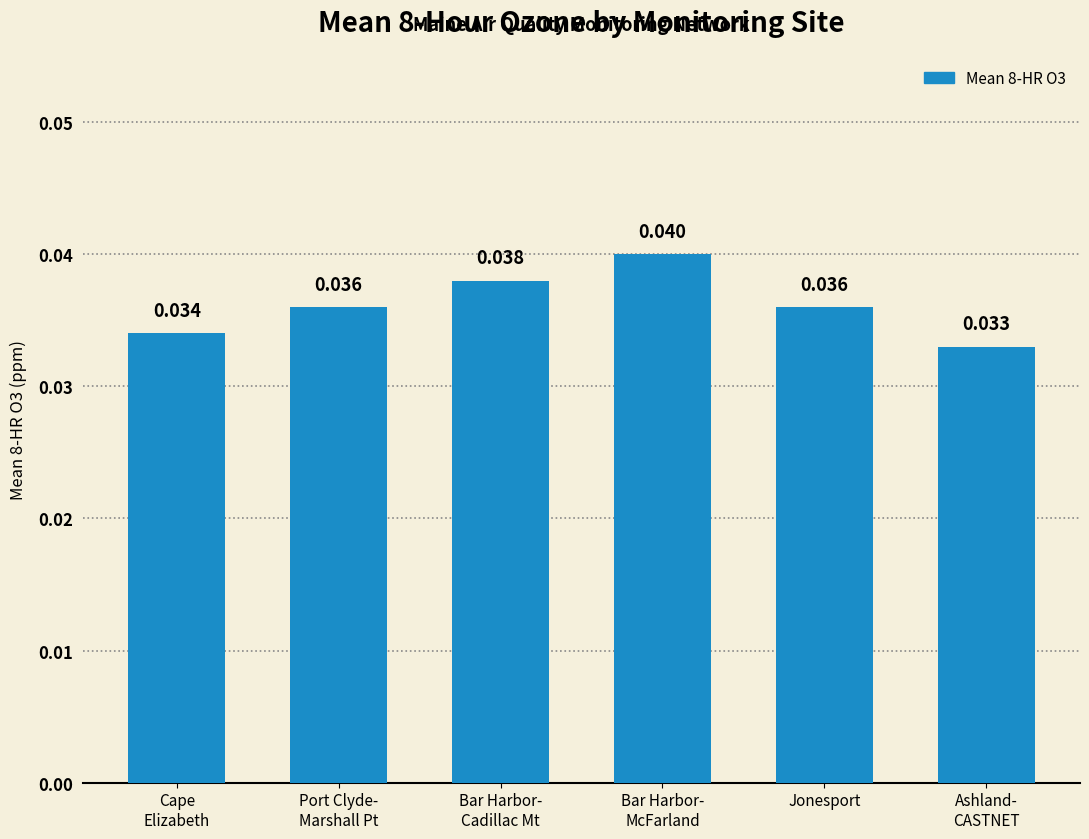

What is the label of the 2nd bar from the right?

Jonesport